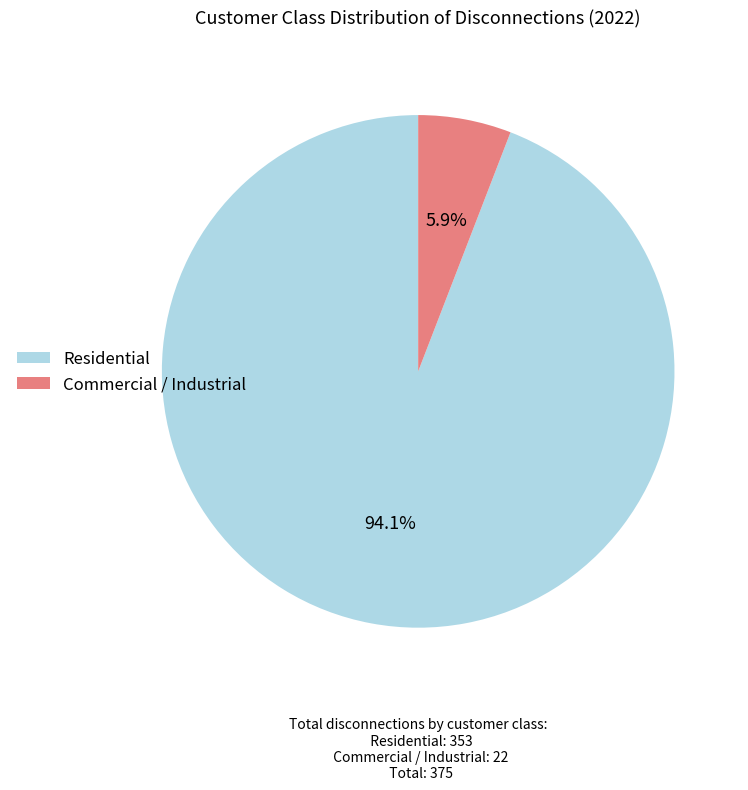

Between Commercial / Industrial and Residential, which is larger?

Residential